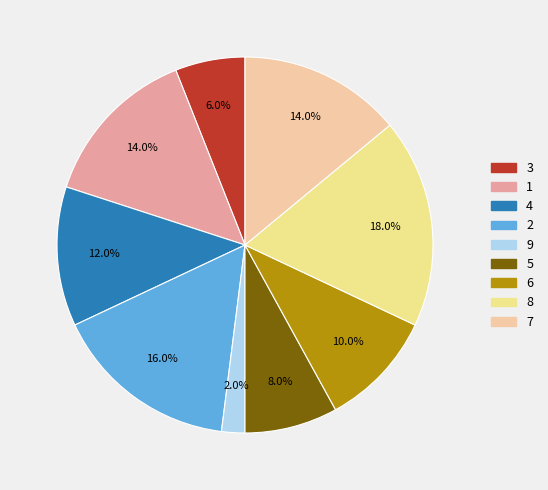

Do 3 and 9 together represent more than half of the pie?

No